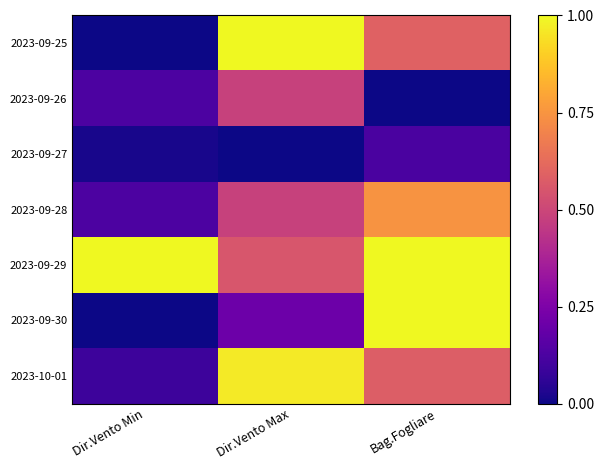

How many series are shown in this chart?

7